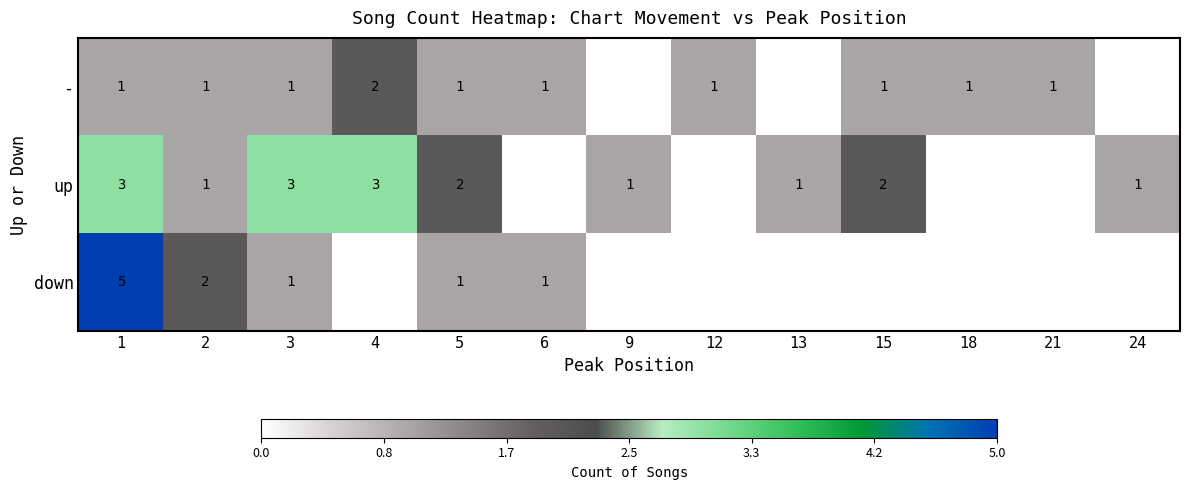

At how many categories does at least one series exceed 2?

3